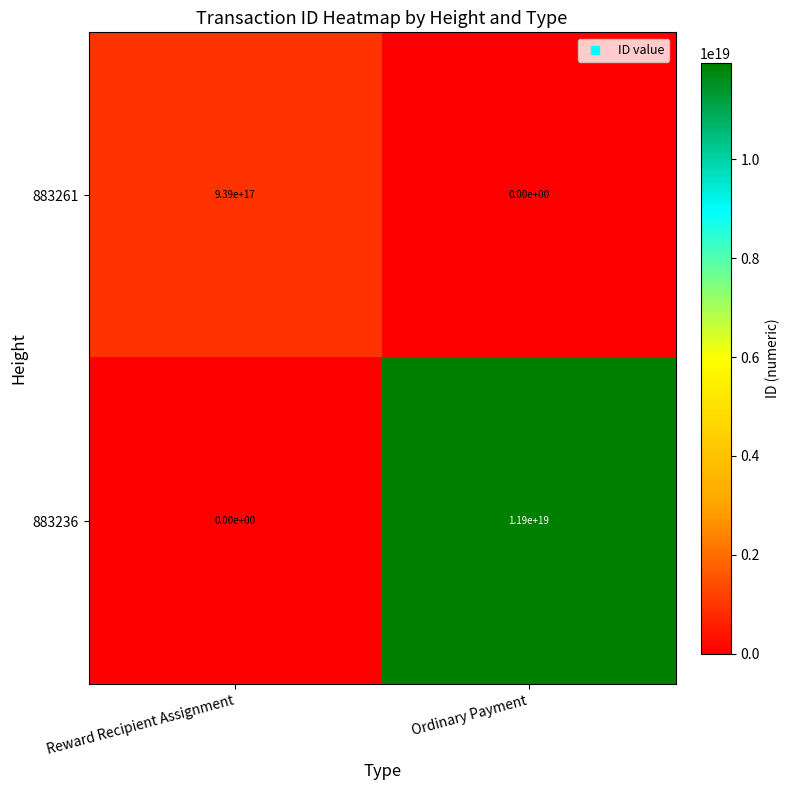

The 883236 series shows 11900000000000000000 at Ordinary Payment. True or false?

True